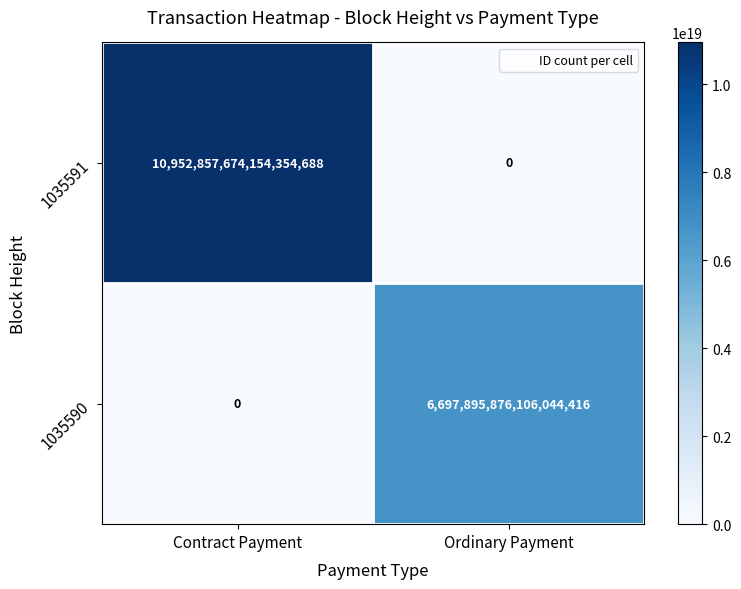

True or false: 1035591 has a value of 19230934638634283008 at Contract Payment.

False